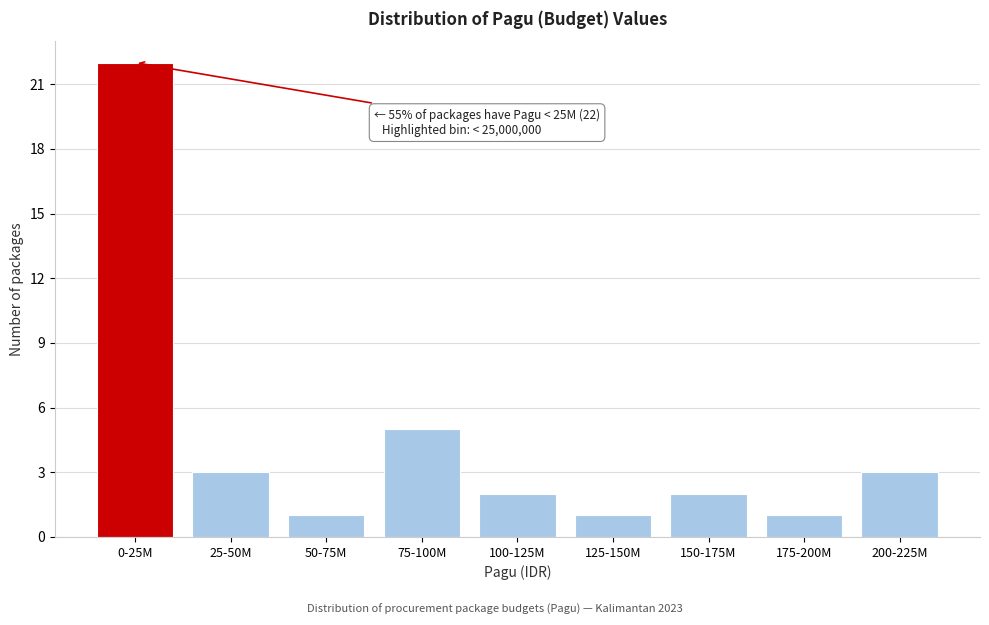

Reading left to right, list all the values displayed in this chart.

22	3	1	5	2	1	2	1	3